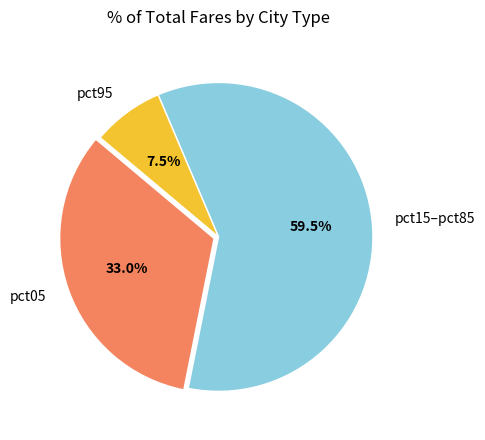

Rank the categories by value from highest to lowest.

pct15–pct85, pct05, pct95